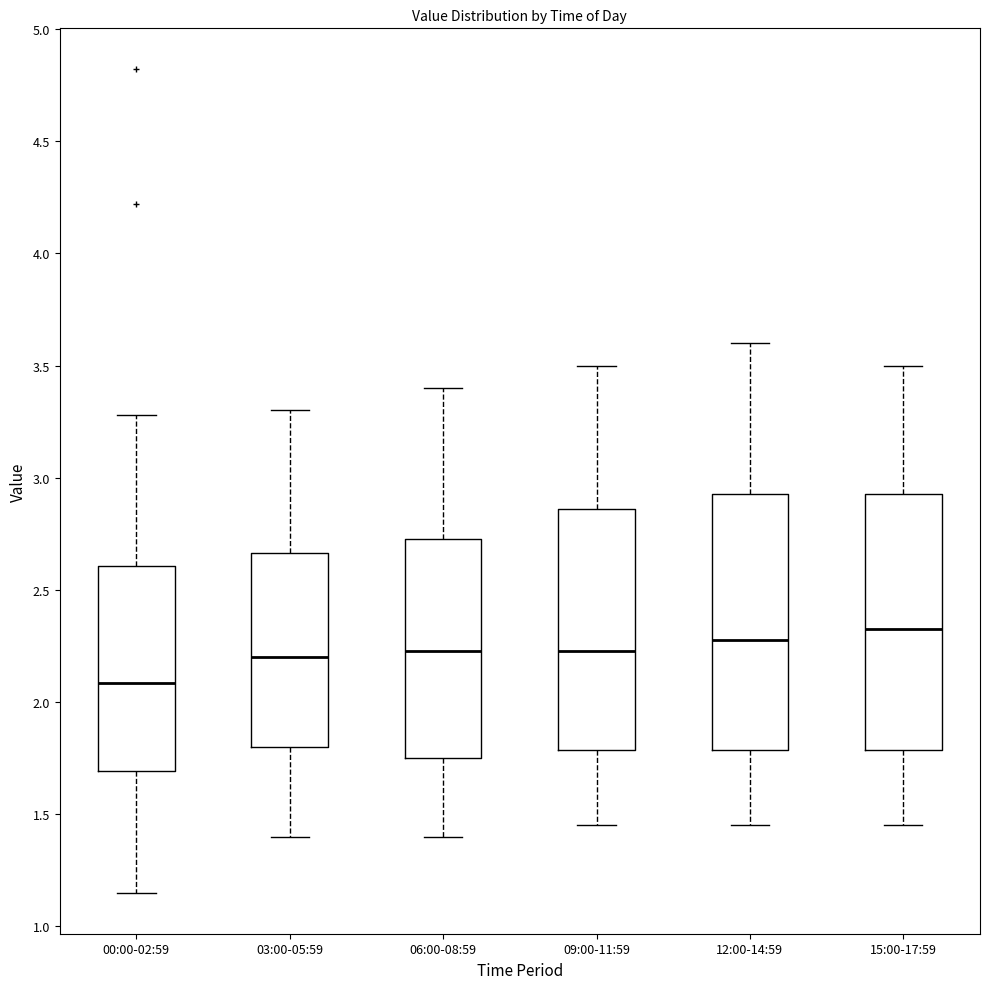

Which box's median line is the highest?

15:00-17:59